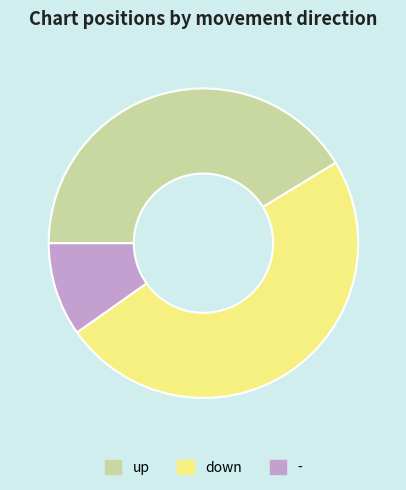

Rank the categories by value from lowest to highest.

-, up, down